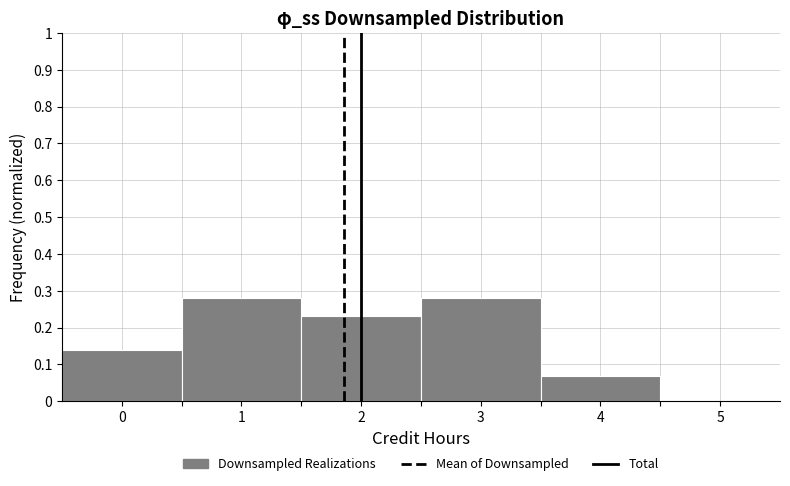

What is the height of the bar covering 3.5 to 4.5 on the x-axis? The values are not printed on the chart, so give them approximately, as read against the axis.

0.07